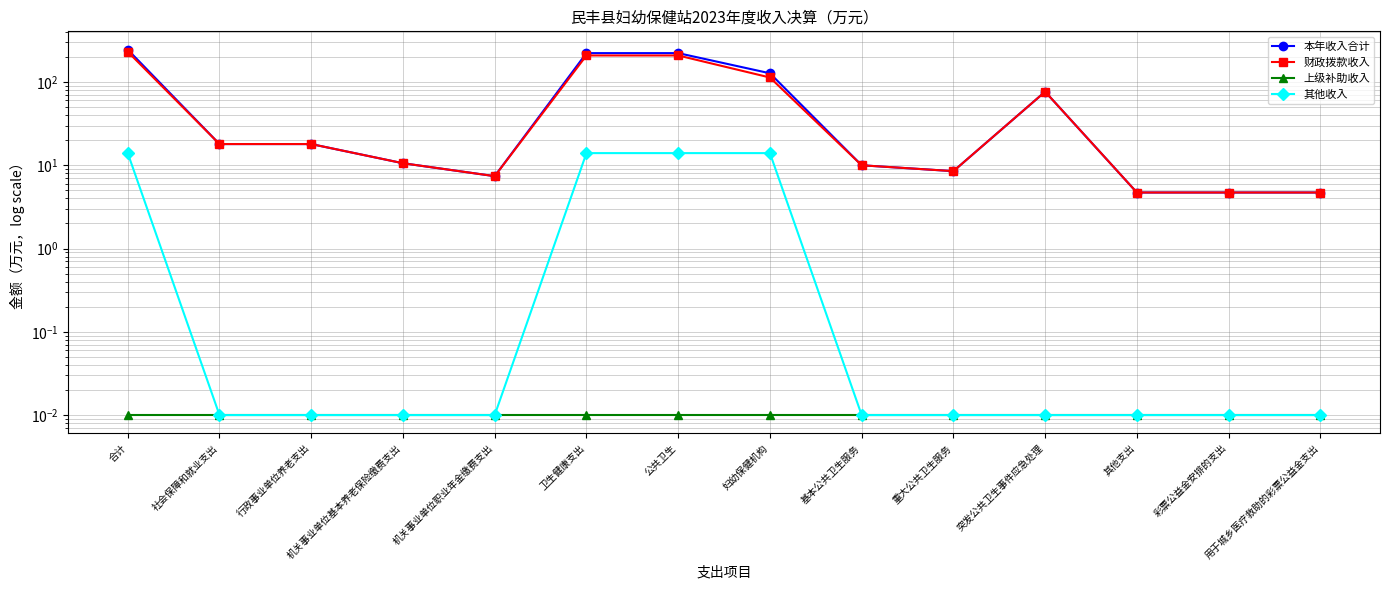

What are all the series names shown in the legend?

本年收入合计, 财政拨款收入, 上级补助收入, 其他收入